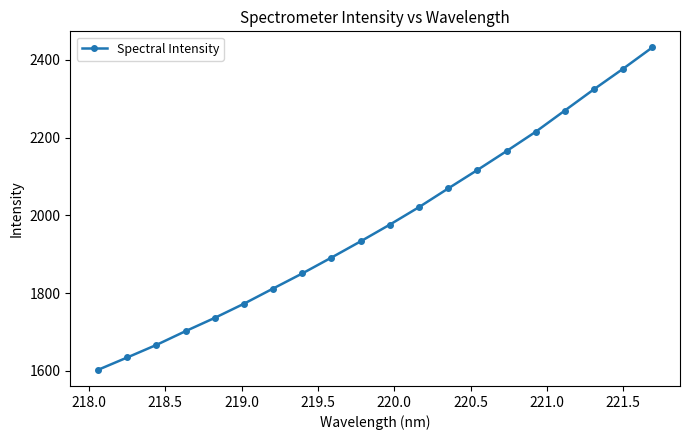

What is the average value?

1978.2